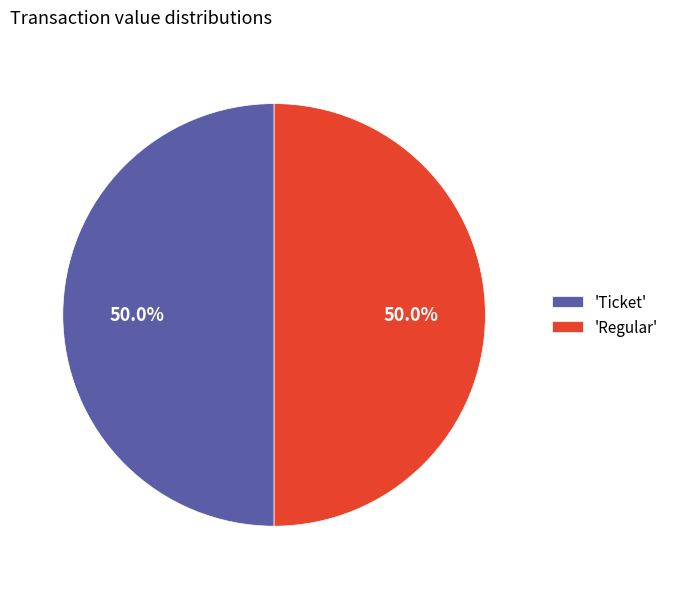

Count the number of slices in the pie.

2